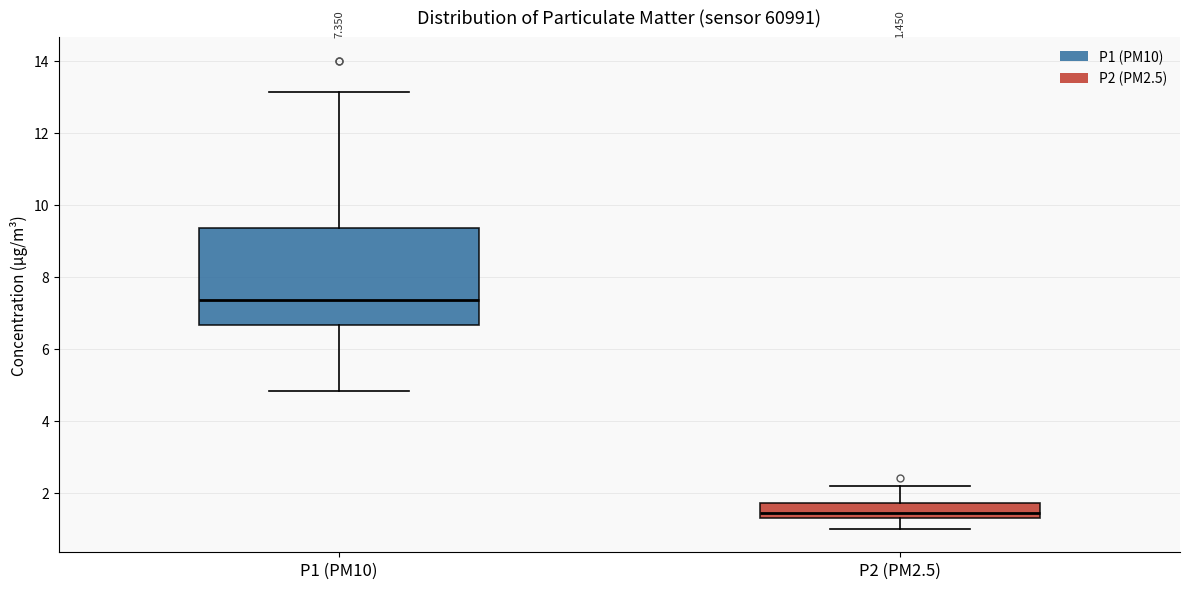

Which box's median line is the lowest?

P2 (PM2.5)